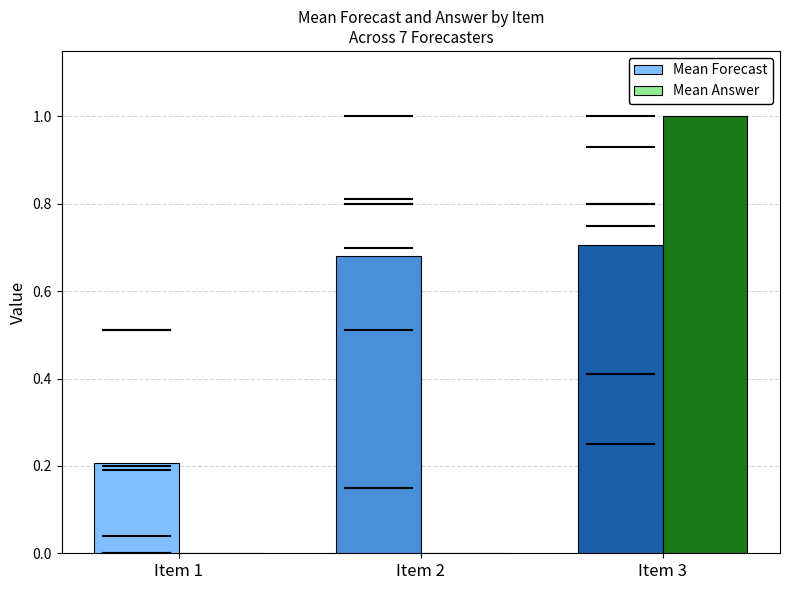

What is the greatest value displayed?

1.0